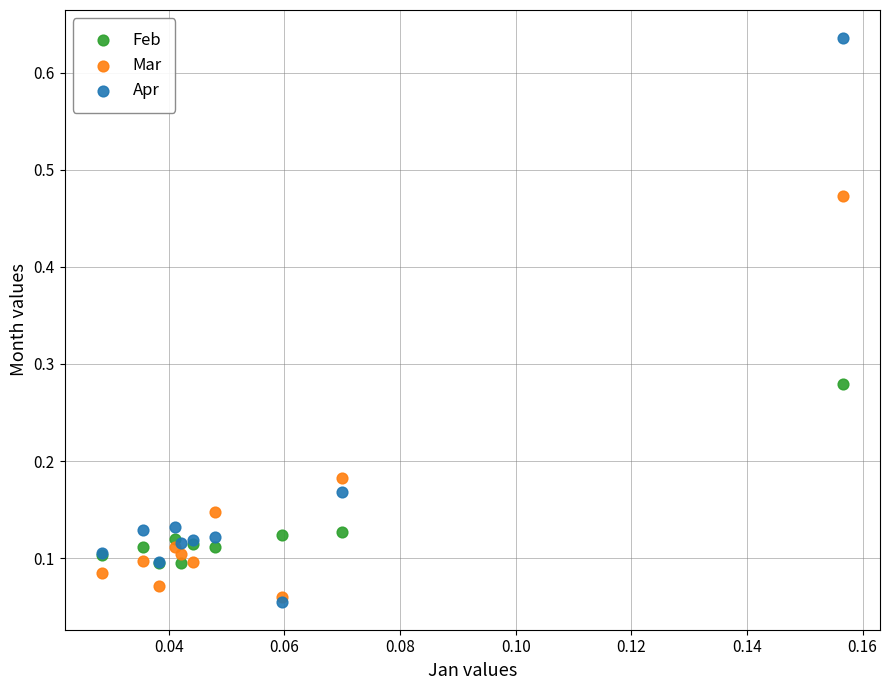

Which series has the largest Y range (max minus min)?

Apr